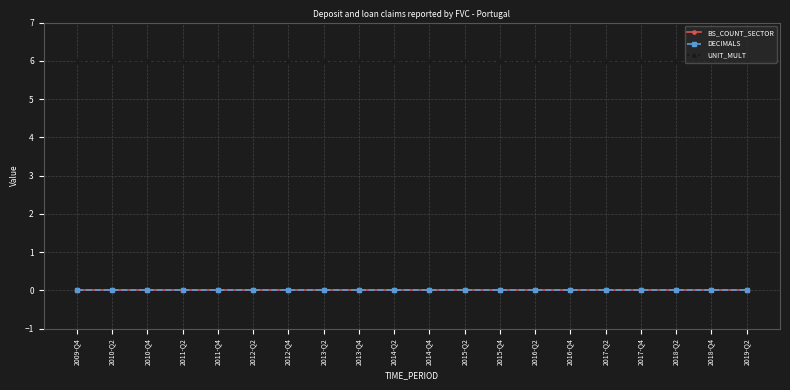

What is the greatest value displayed?

6